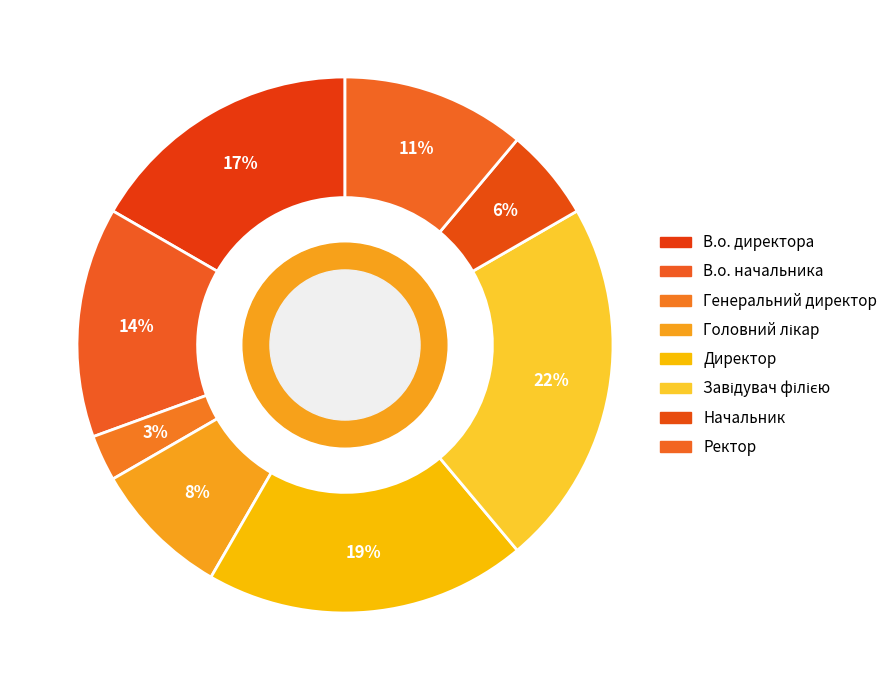

How many segments does this pie chart have?

8